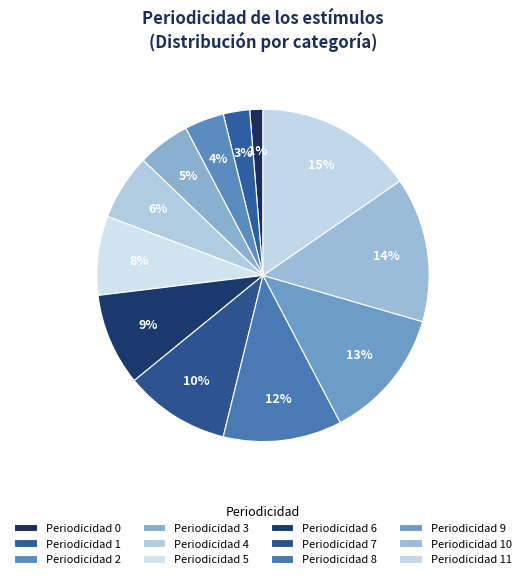

To the nearest percent, what is the average slice percentage?

8%